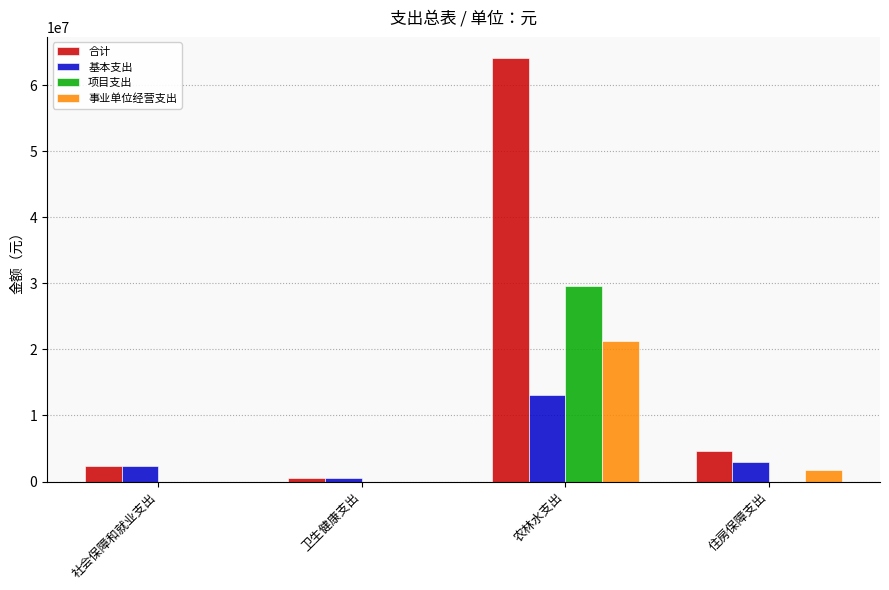

Between 农林水支出 and 住房保障支出, which series saw the biggest shift?

合计